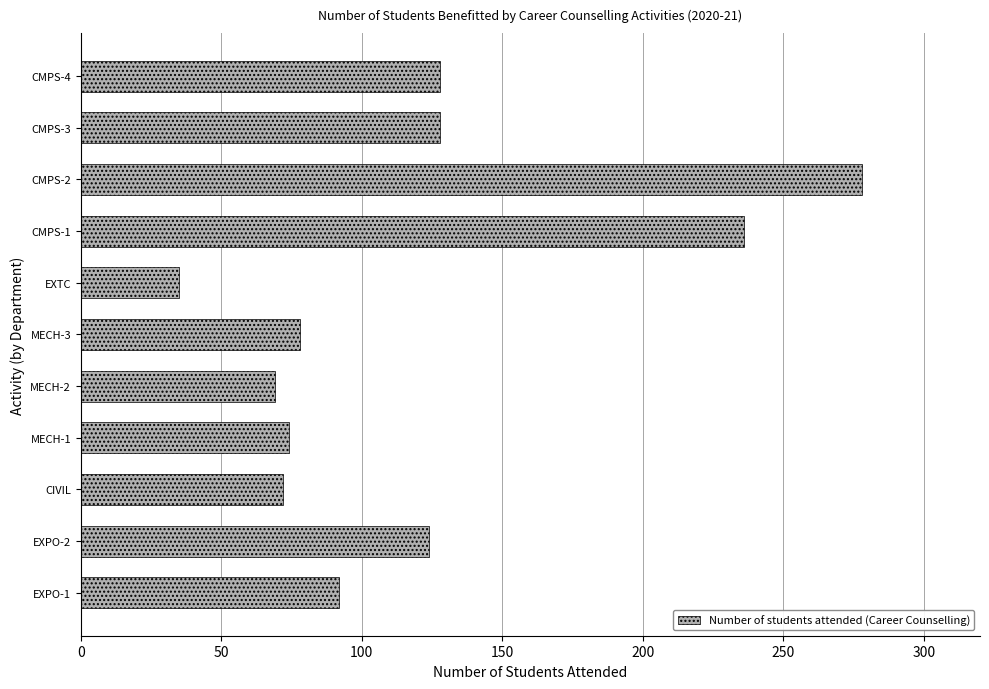

What is the difference between the second highest and minimum values?

201